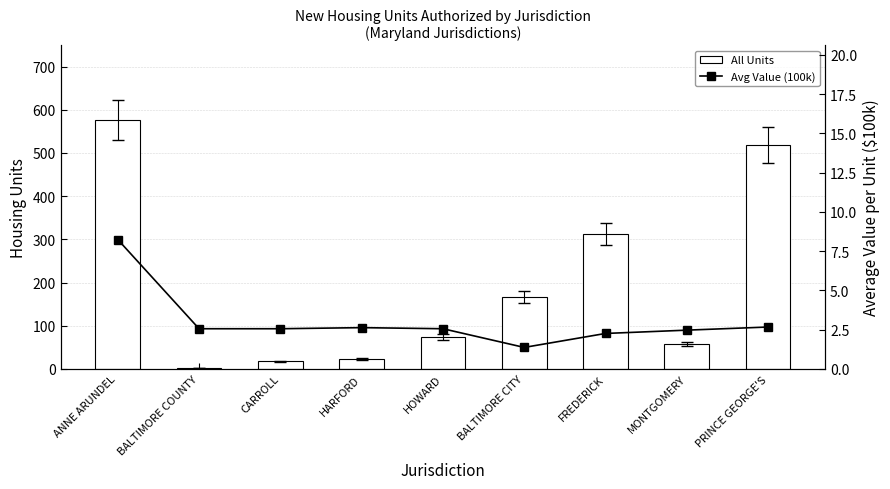

True or false: All Units has a value of 518.0 at PRINCE GEORGE'S.

True